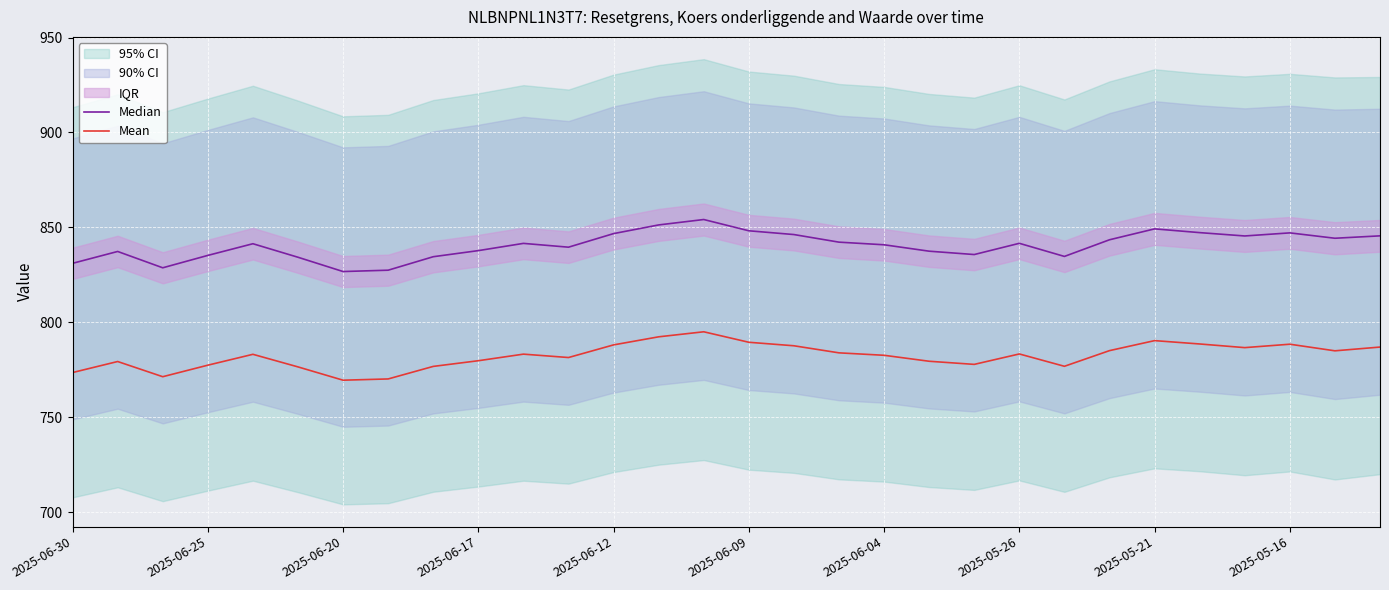

True or false: Median and Mean cross at least once.

False